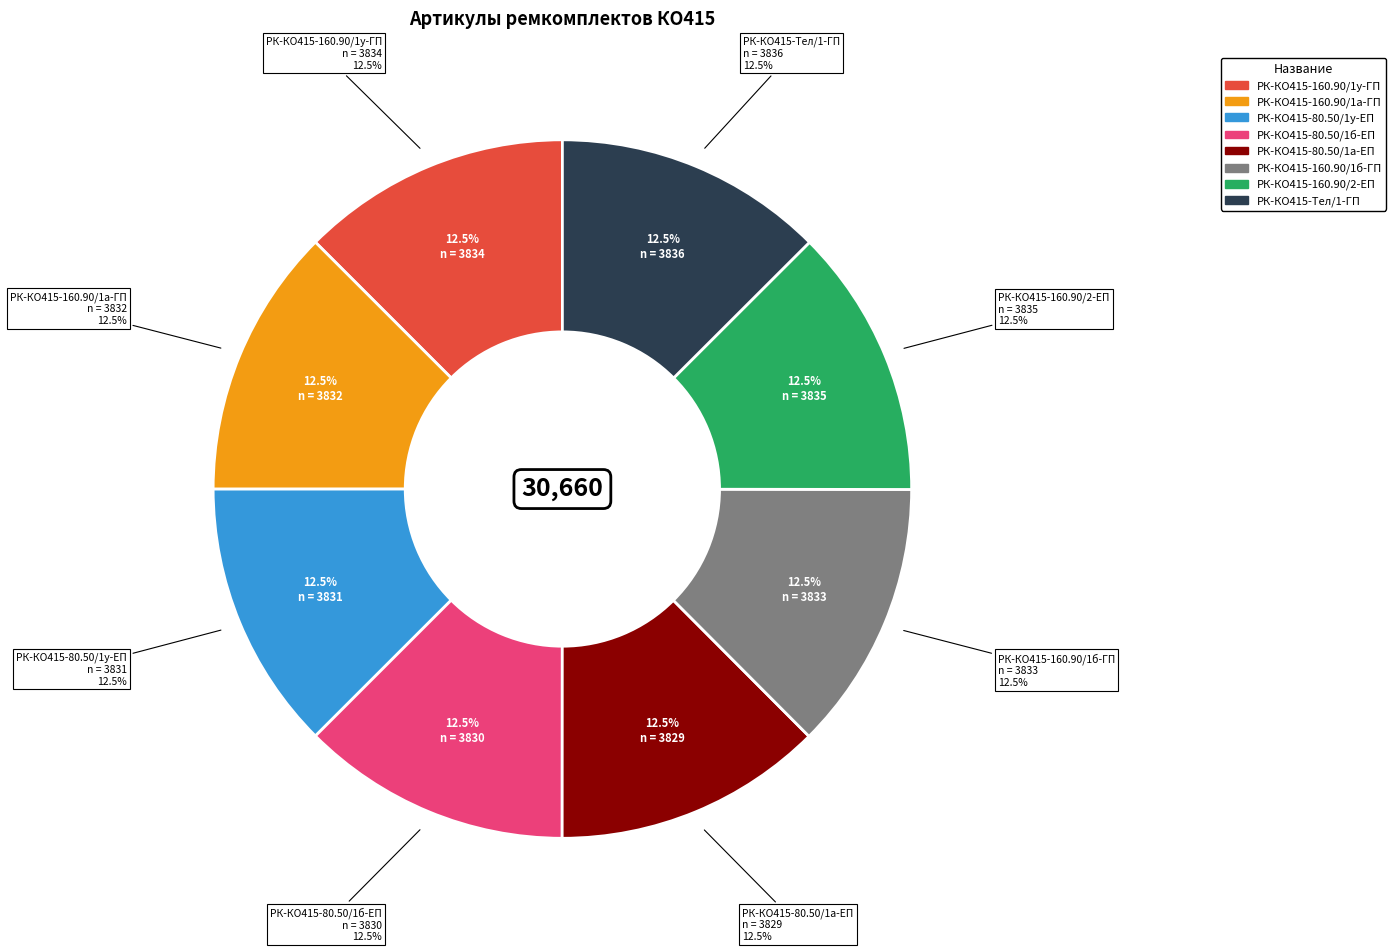

What percentage is the РК-КО415-Тел/1-ГП slice, to the nearest percent?

13%